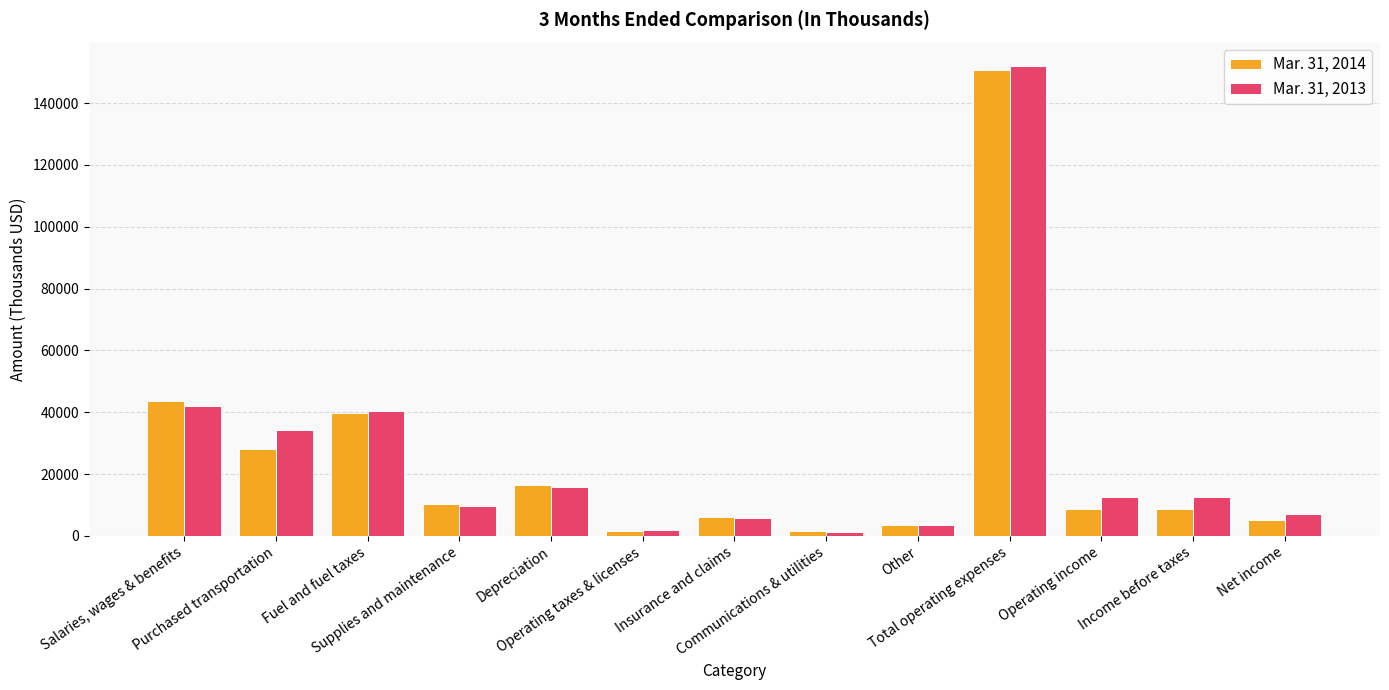

What is the minimum value shown in the chart?

1283